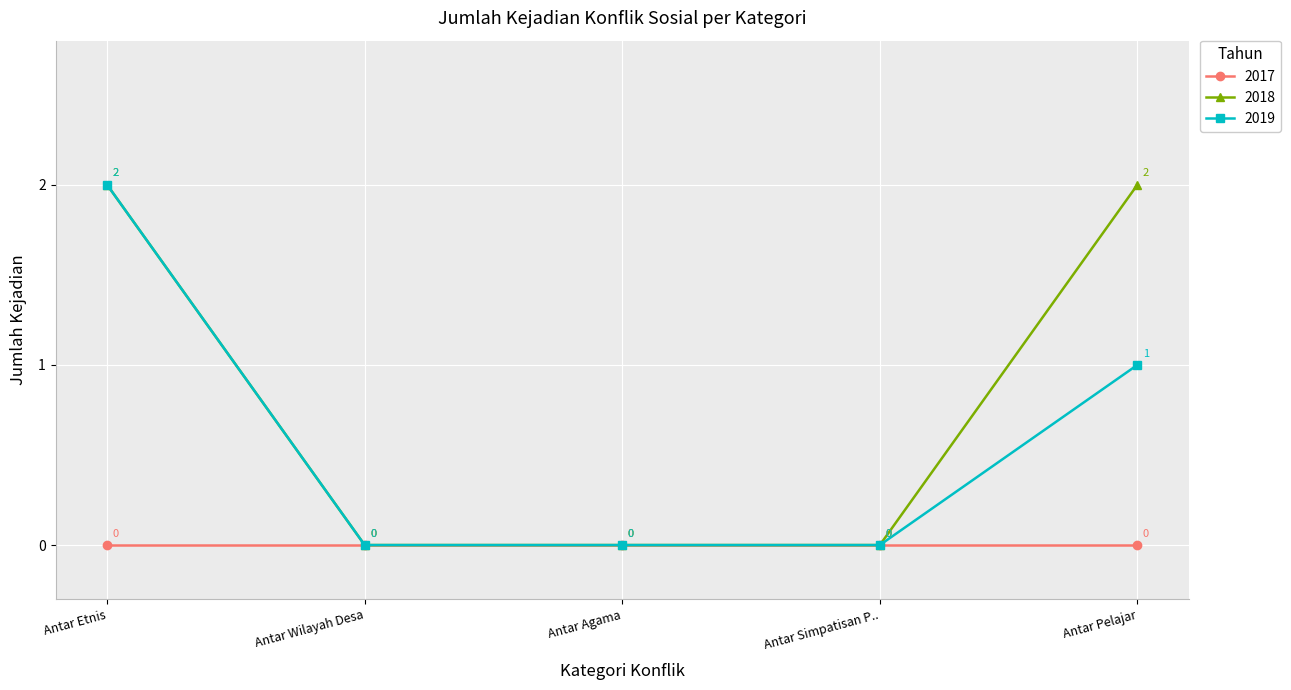

What is the label of the 2nd point from the left?

Antar Wilayah Desa